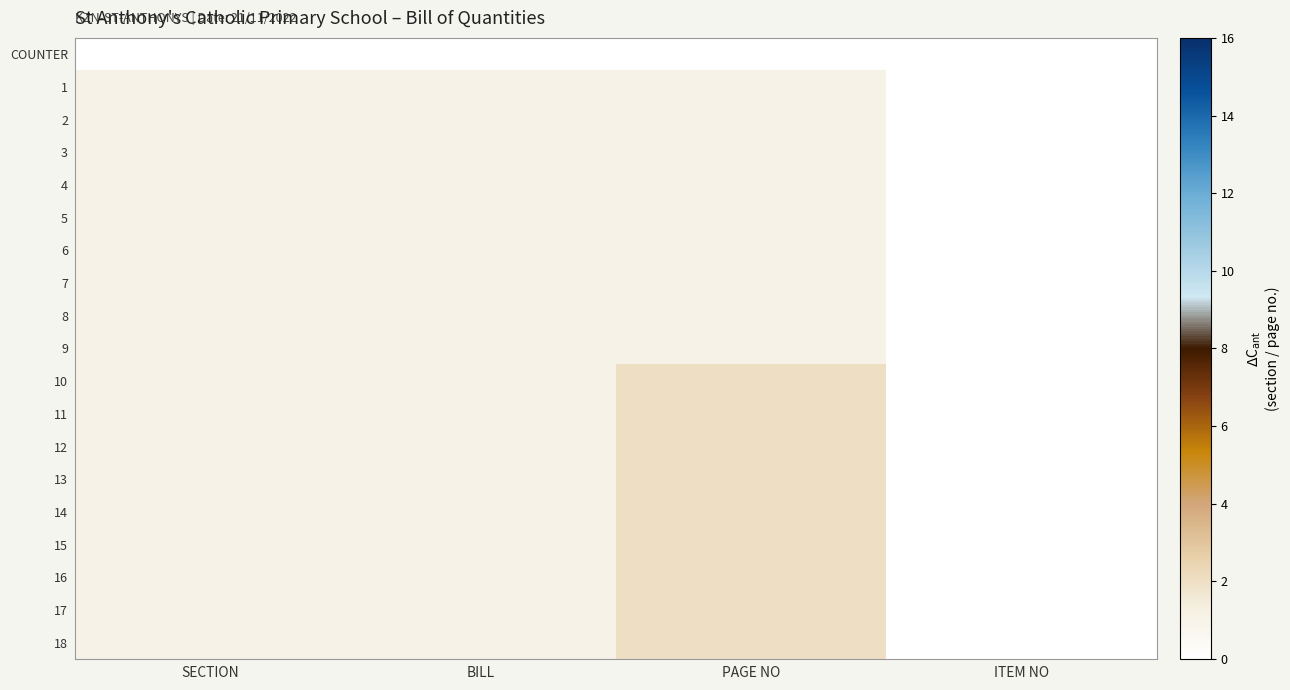

Which series has the largest range (max minus min)?

10